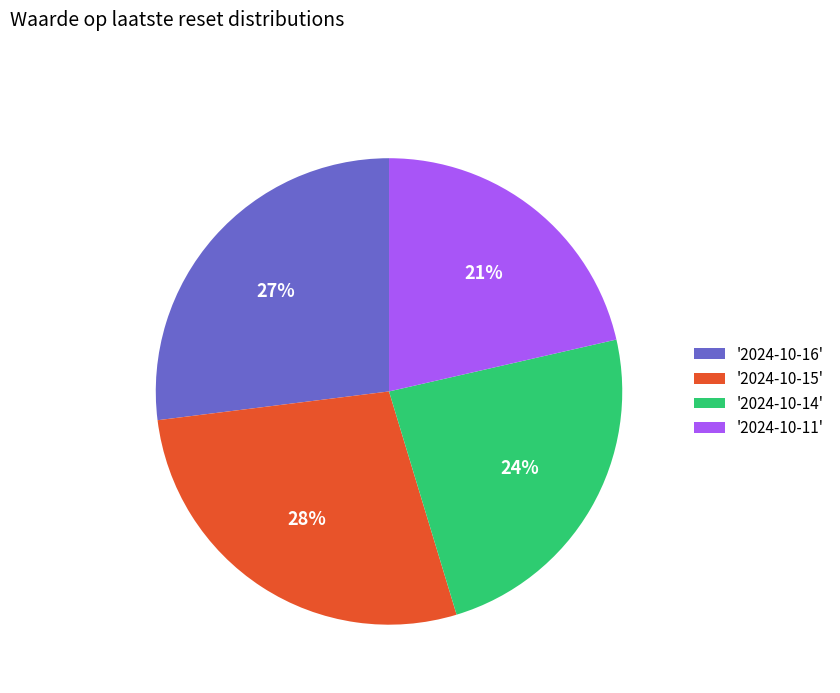

Does '2024-10-11' represent more than half of the total?

No